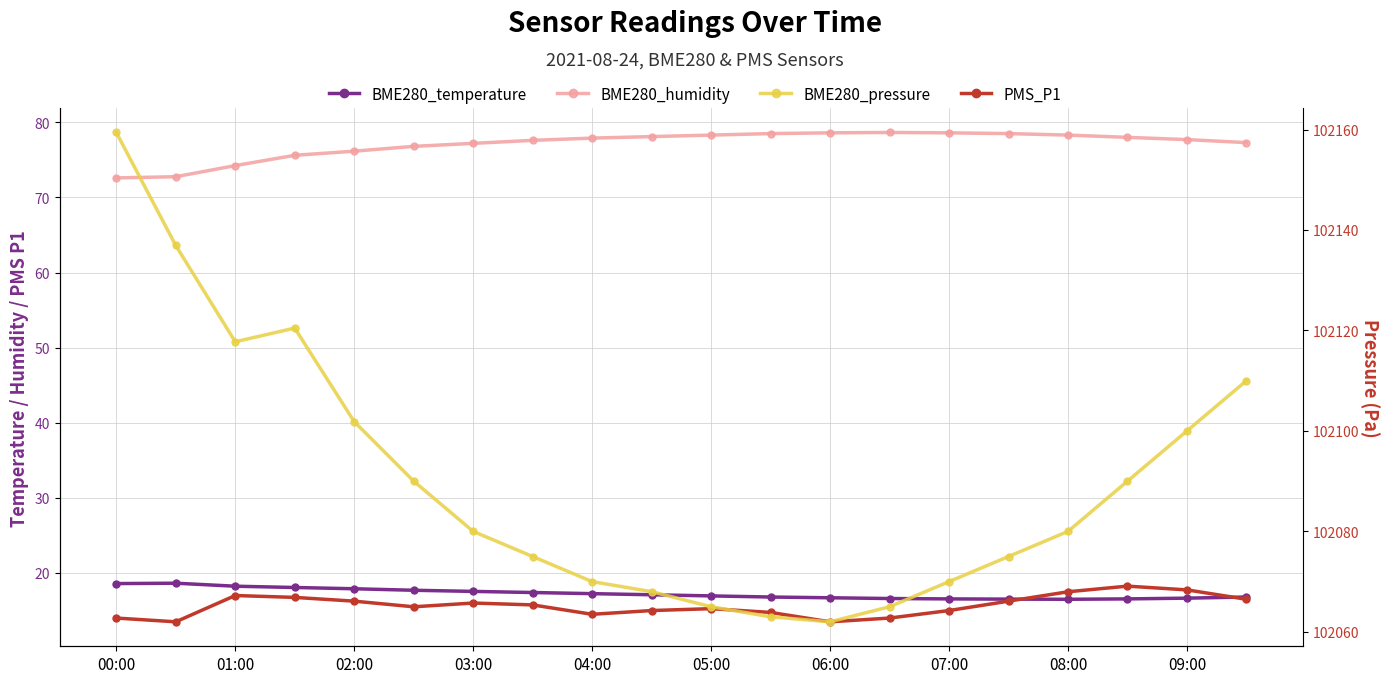

In BME280_pressure, how many points are higher than both neighbors (excluding endpoints)?

1